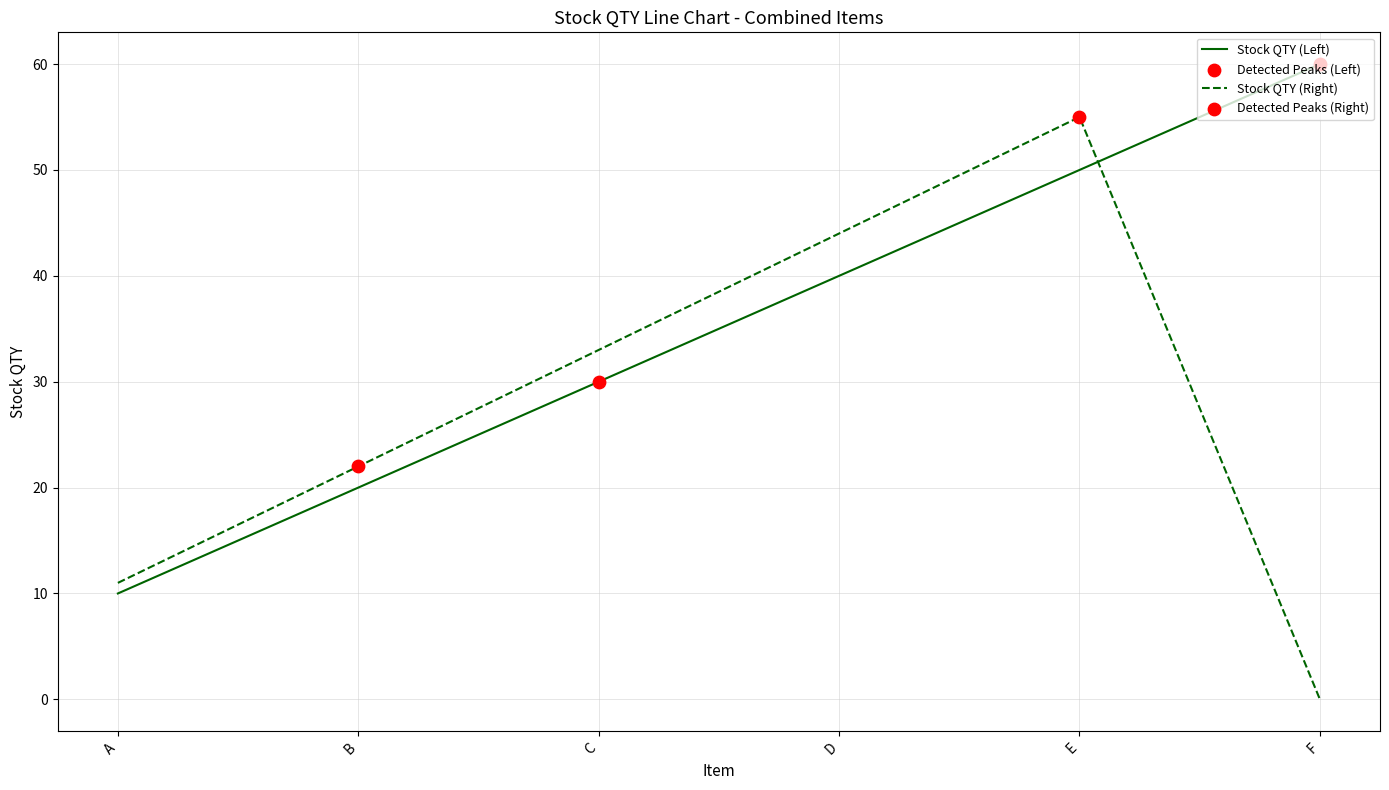

At which category is the sum across all series the highest?

E